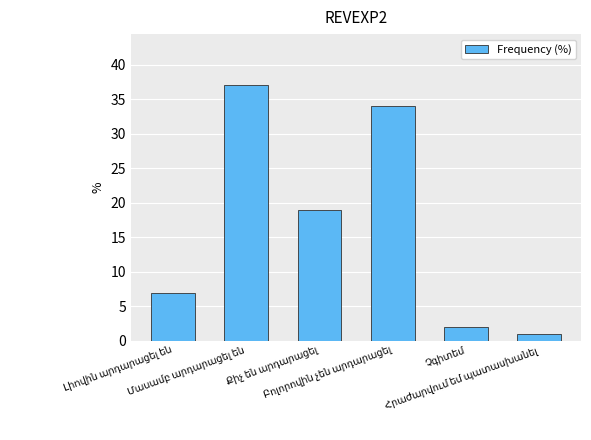

What is the greatest value displayed?

37